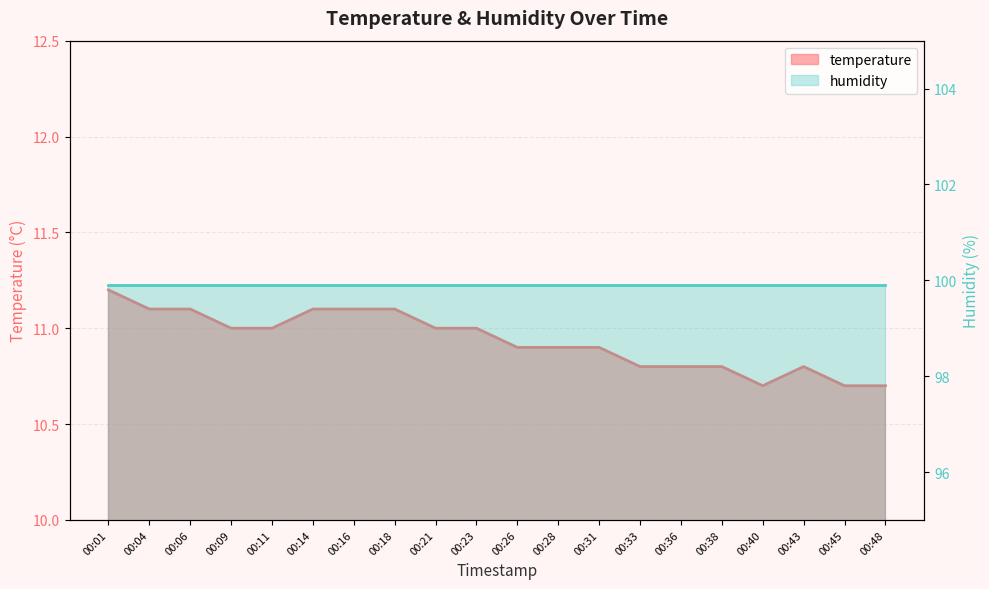

Rank the categories by value from highest to lowest.

00:01, 00:04, 00:06, 00:14, 00:16, 00:18, 00:09, 00:11, 00:21, 00:23, 00:26, 00:28, 00:31, 00:33, 00:36, 00:38, 00:43, 00:40, 00:45, 00:48